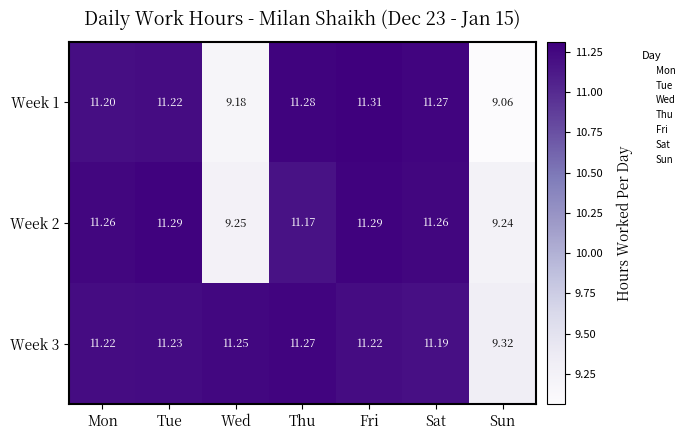

How many series are shown in this chart?

3